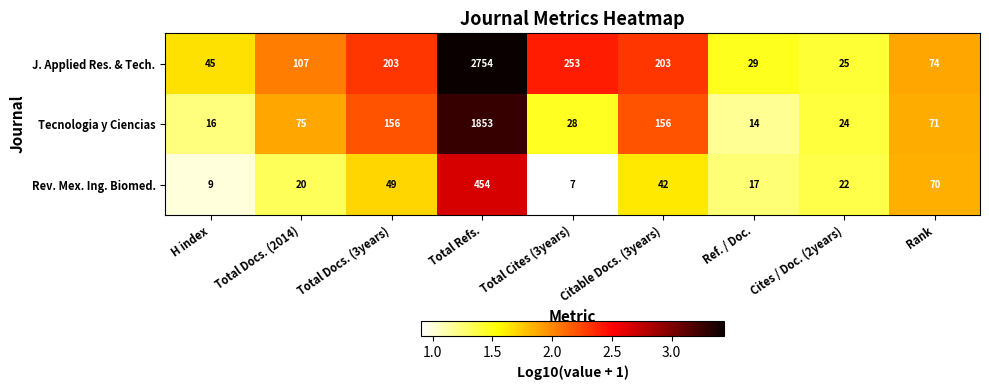

Rank the series by their maximum value, from highest to lowest.

J. Applied Res. & Tech., Tecnologia y Ciencias, Rev. Mex. Ing. Biomed.